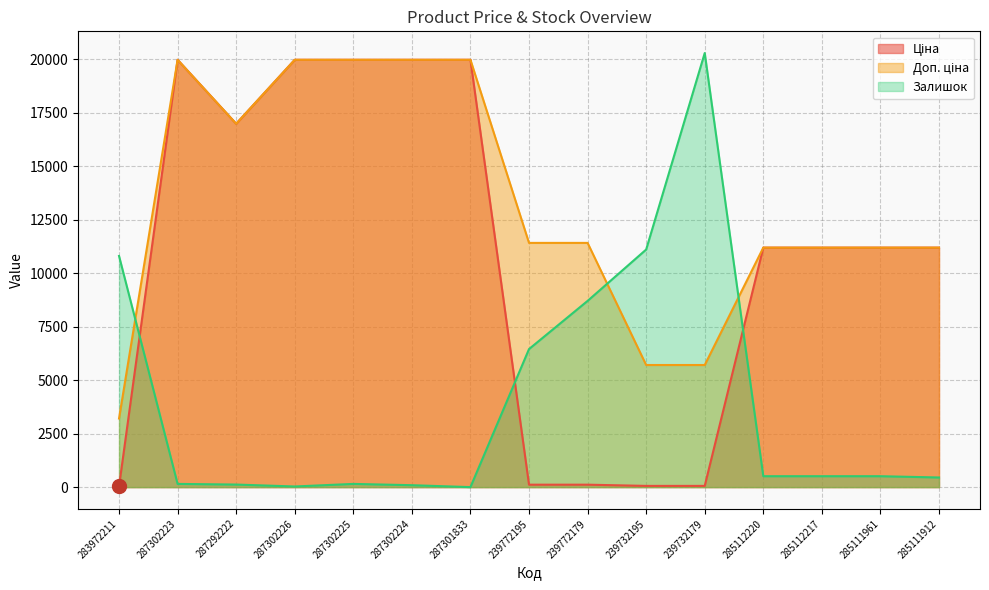

List the labels in order of Ціна value, smallest first.

283972211, 239732195, 239732179, 239772195, 239772179, 285112220, 285112217, 285111961, 285111912, 287292222, 287302223, 287302226, 287302225, 287302224, 287301833